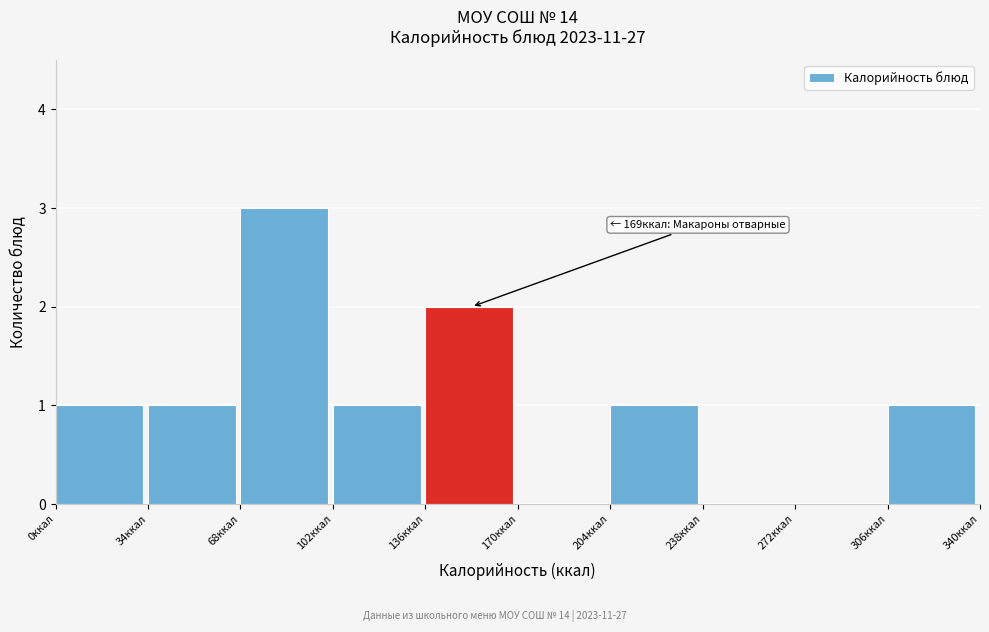

Which range on the x-axis has the tallest bar?

68 to 102